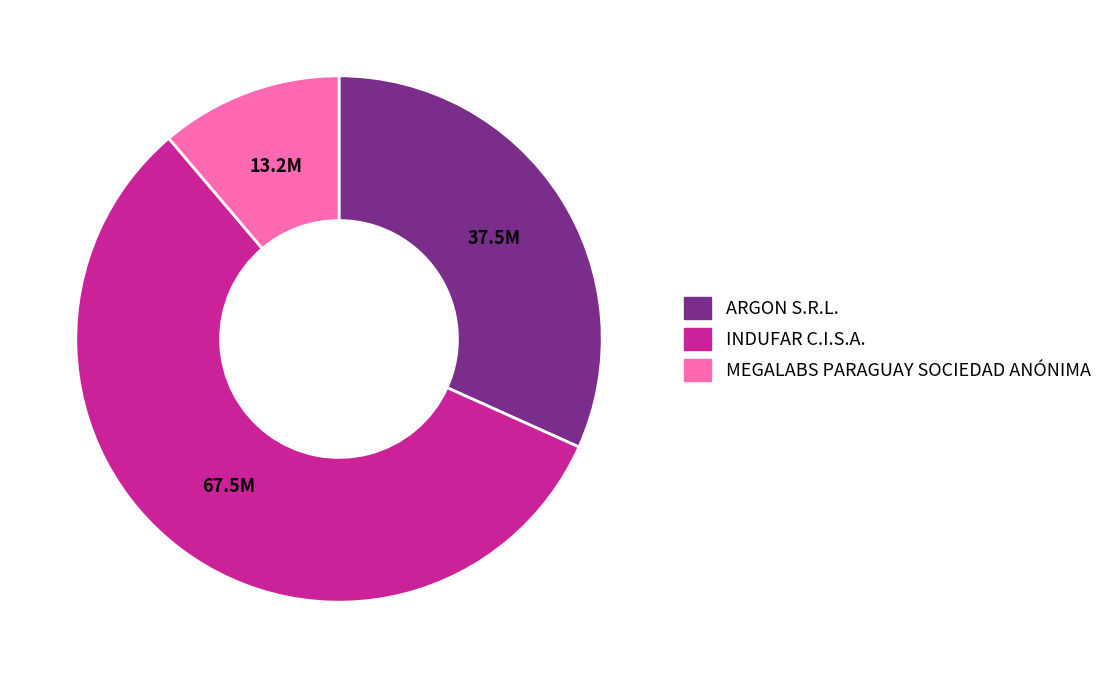

What is the smallest slice in the pie chart?

MEGALABS PARAGUAY SOCIEDAD ANÓNIMA